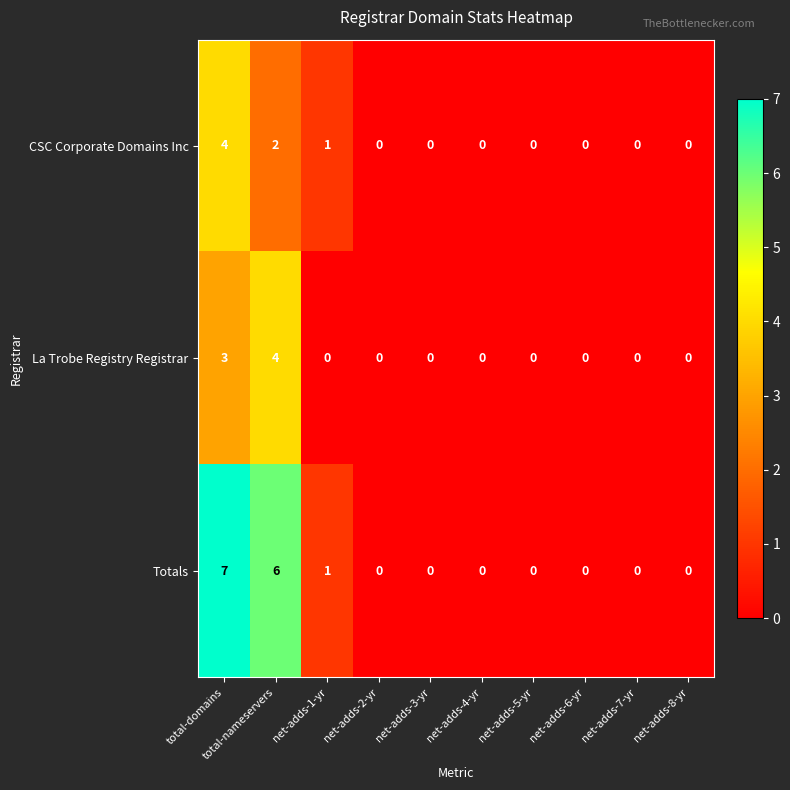

The La Trobe Registry Registrar series shows -2 at net-adds-2-yr. True or false?

False